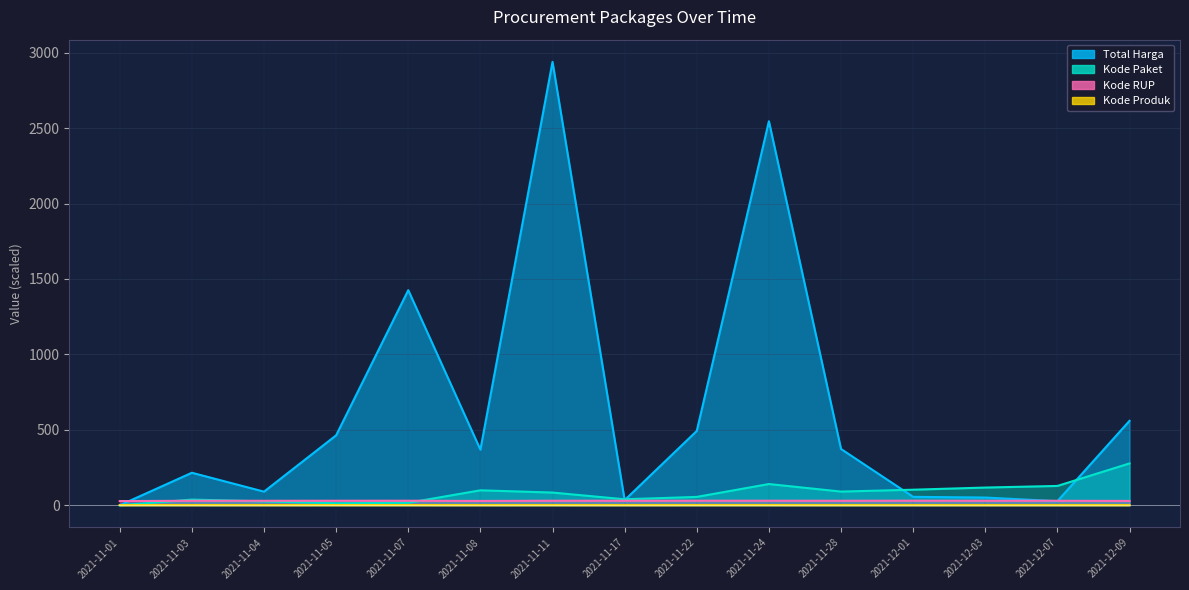

Rank the series at 2021-12-09 from highest to lowest value.

Total Harga, Kode Paket, Kode RUP, Kode Produk